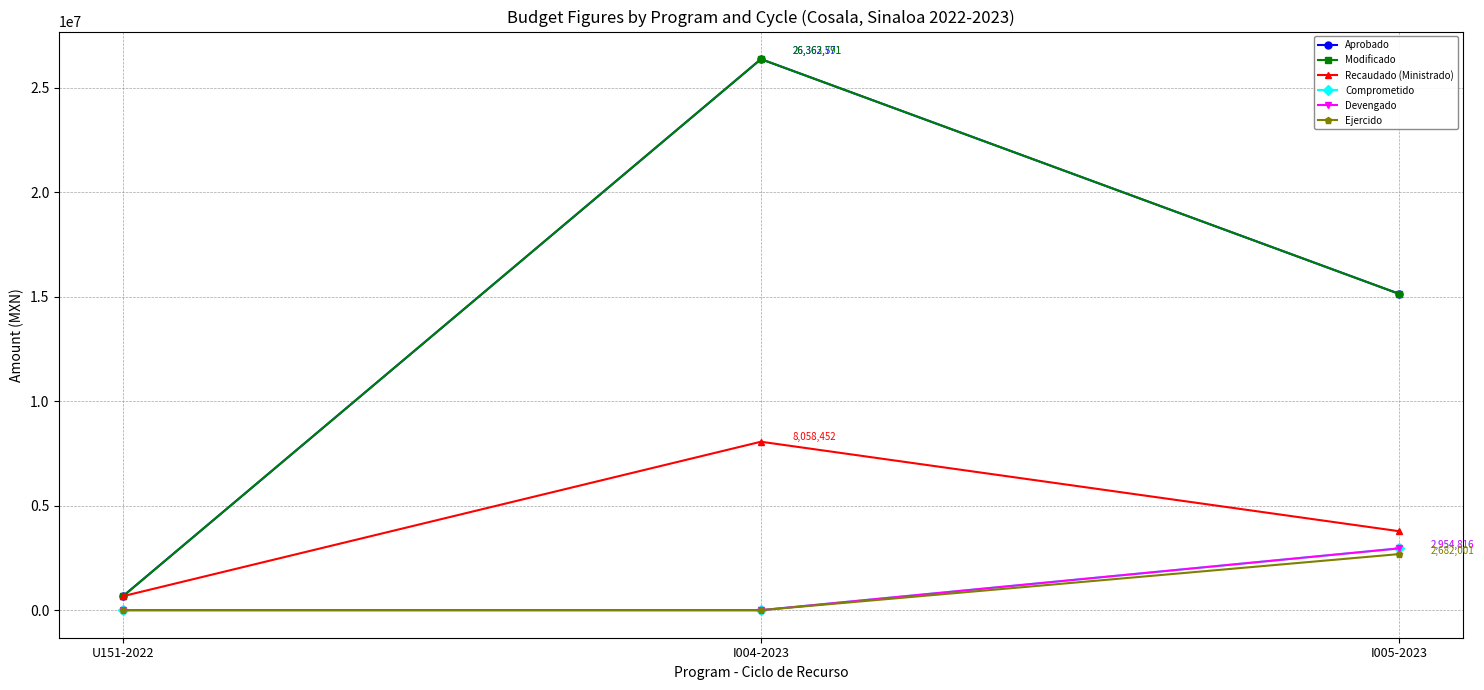

Reading left to right, what are all the values shown in this chart?

Aprobado: U151-2022=669330.0	I004-2023=26362571.0	I005-2023=15137718.0
Modificado: U151-2022=669330.0	I004-2023=26363790.9	I005-2023=15137876.9
Recaudado (Ministrado): U151-2022=669330.0	I004-2023=8058451.9	I005-2023=3778874.9
Comprometido: U151-2022=0.0	I004-2023=4.6	I005-2023=2954816.3
Devengado: U151-2022=0.0	I004-2023=4.6	I005-2023=2954816.3
Ejercido: U151-2022=0.0	I004-2023=4.6	I005-2023=2682000.5